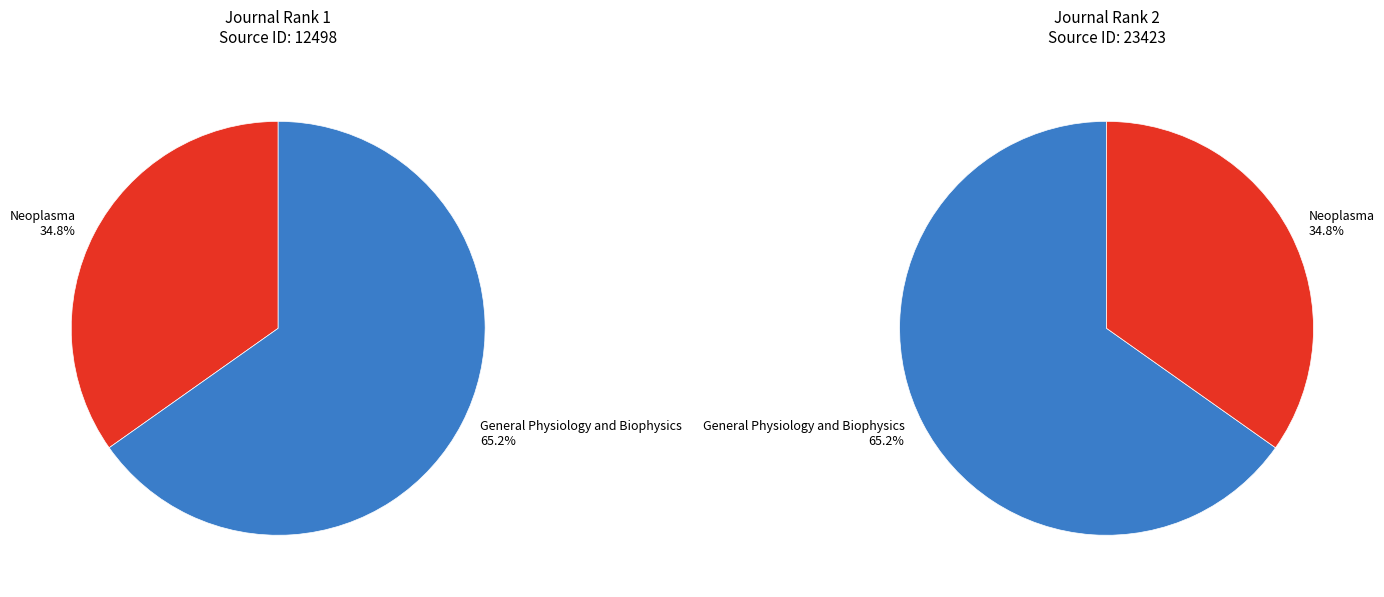

To the nearest percent, what percentage of the pie is Neoplasma?

35%